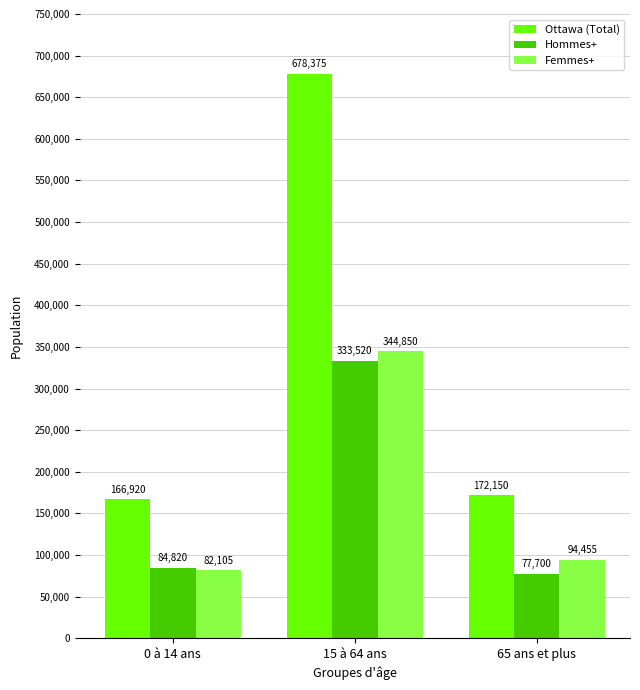

At which label does Hommes+ reach its minimum?

65 ans et plus